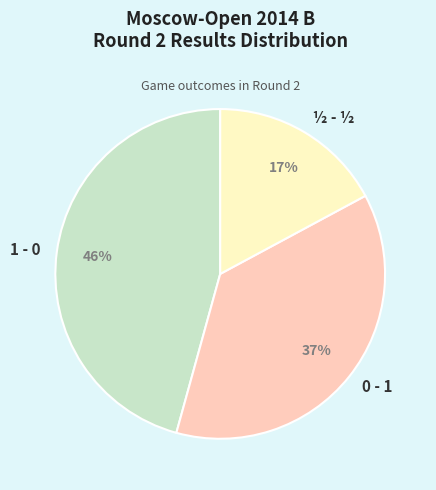

Rank the categories by value from lowest to highest.

½ - ½, 0 - 1, 1 - 0